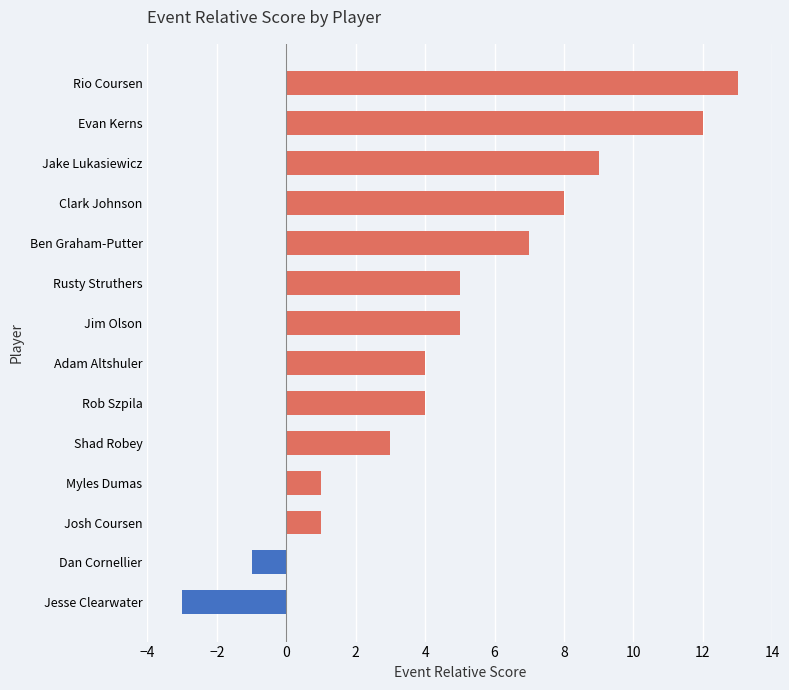

How many values are below zero?

2